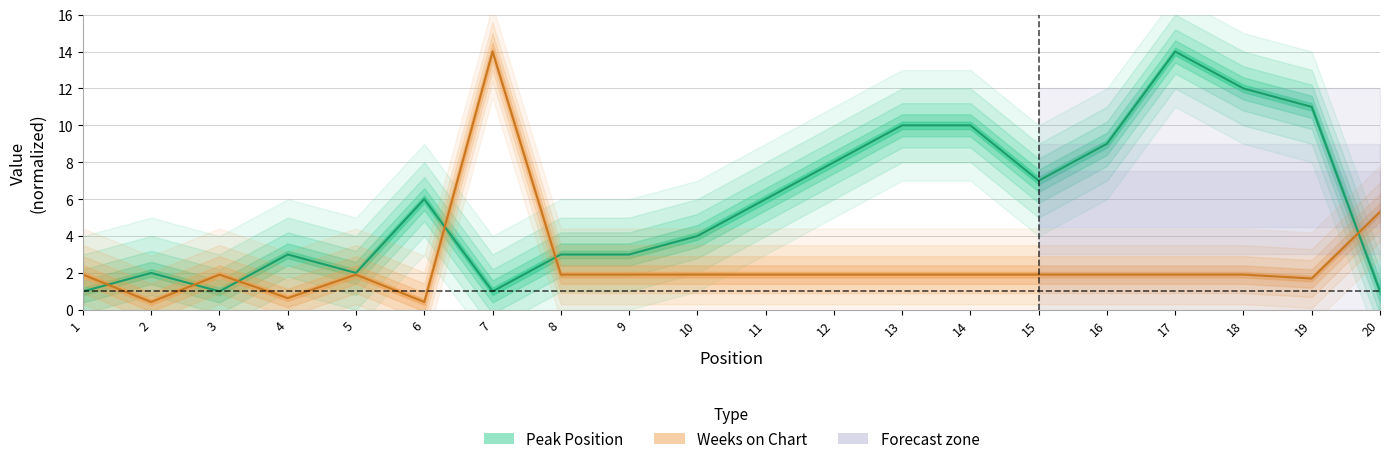

The value of Peak Position at 9 is 1.4. True or false?

False